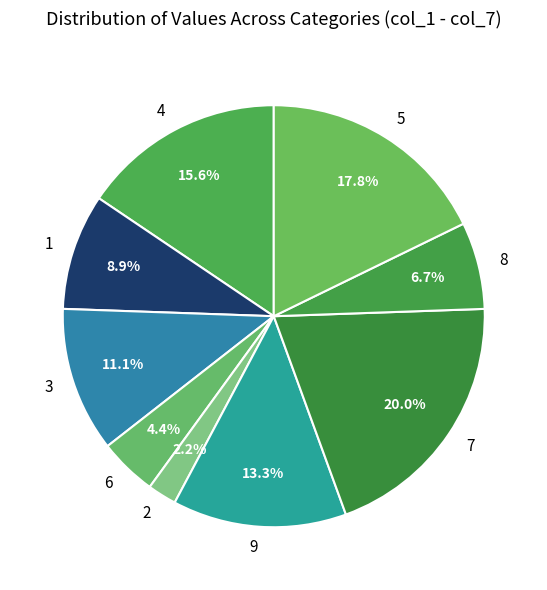

Combined, do 5 and 1 account for over 50%?

No